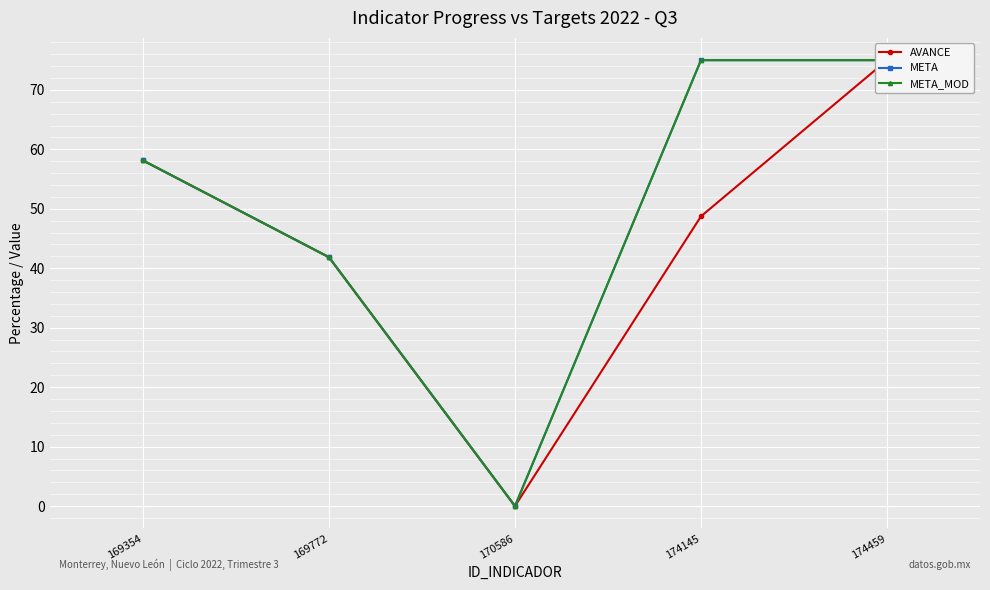

In META, how many points are lower than both neighbors (excluding endpoints)?

1